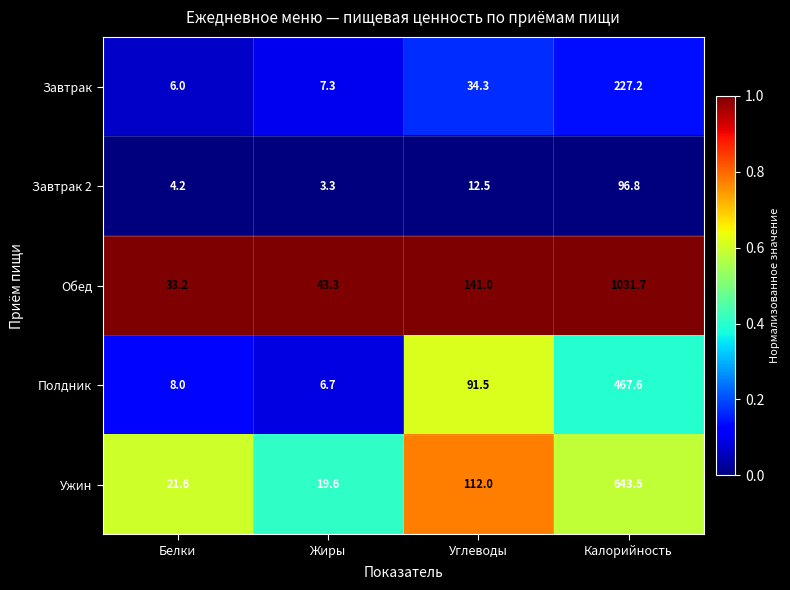

Reading left to right, transcribe all the data shown in this chart.

Завтрак: Белки=6.0	Жиры=7.3	Углеводы=34.3	Калорийность=227.2
Завтрак 2: Белки=4.2	Жиры=3.3	Углеводы=12.5	Калорийность=96.8
Обед: Белки=33.2	Жиры=43.3	Углеводы=141.0	Калорийность=1031.7
Полдник: Белки=8.0	Жиры=6.7	Углеводы=91.5	Калорийность=467.6
Ужин: Белки=21.6	Жиры=19.6	Углеводы=112.0	Калорийность=643.5